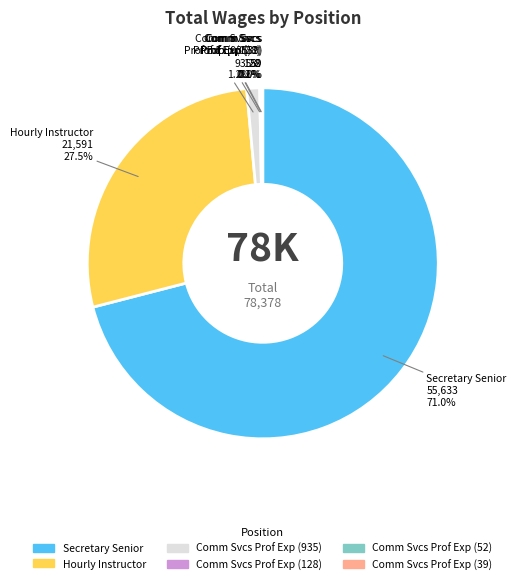

Does Secretary Senior represent more than half of the total?

Yes